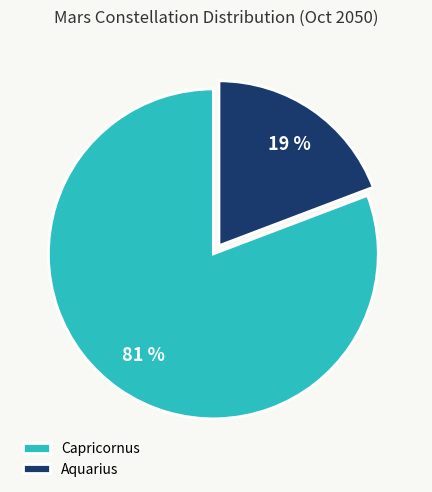

Is there any slice that represents more than half of the pie?

Yes